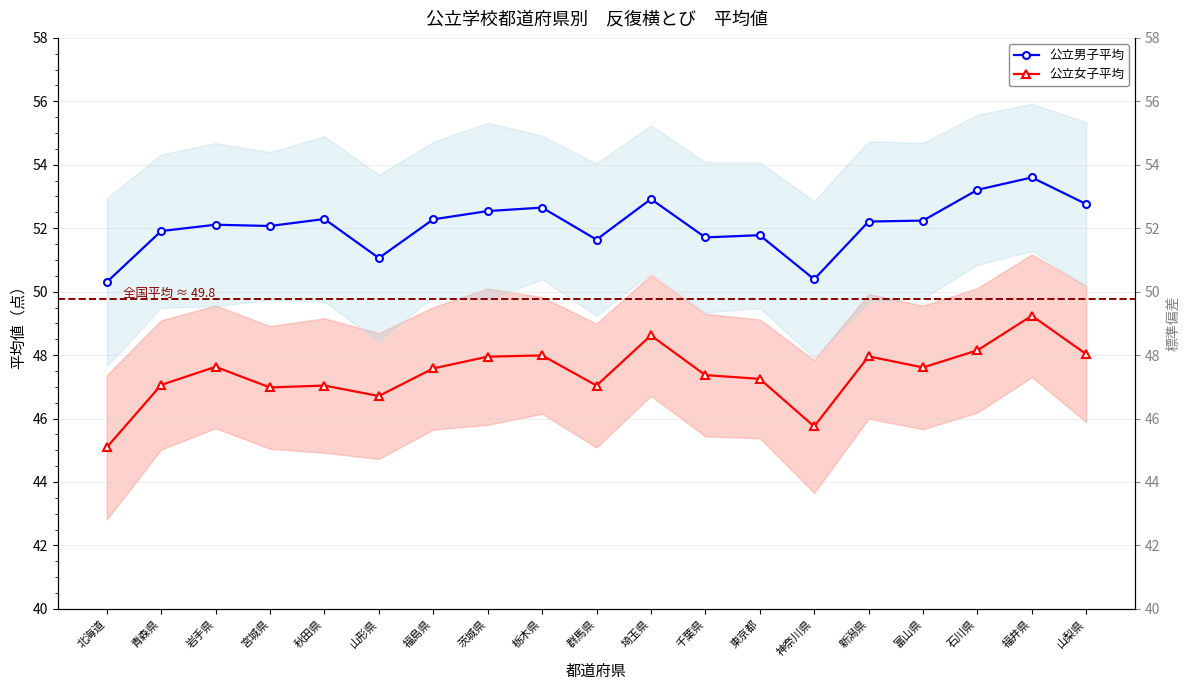

What is the label of the 11th point from the left?

埼玉県